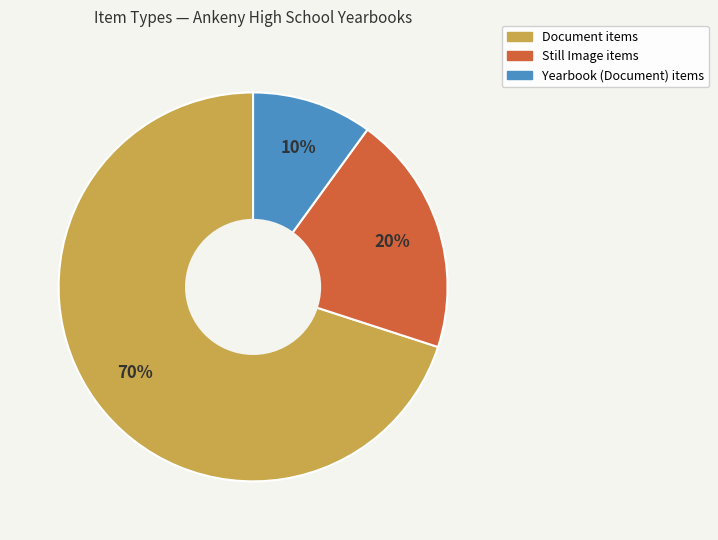

Is there any slice that represents more than half of the pie?

Yes